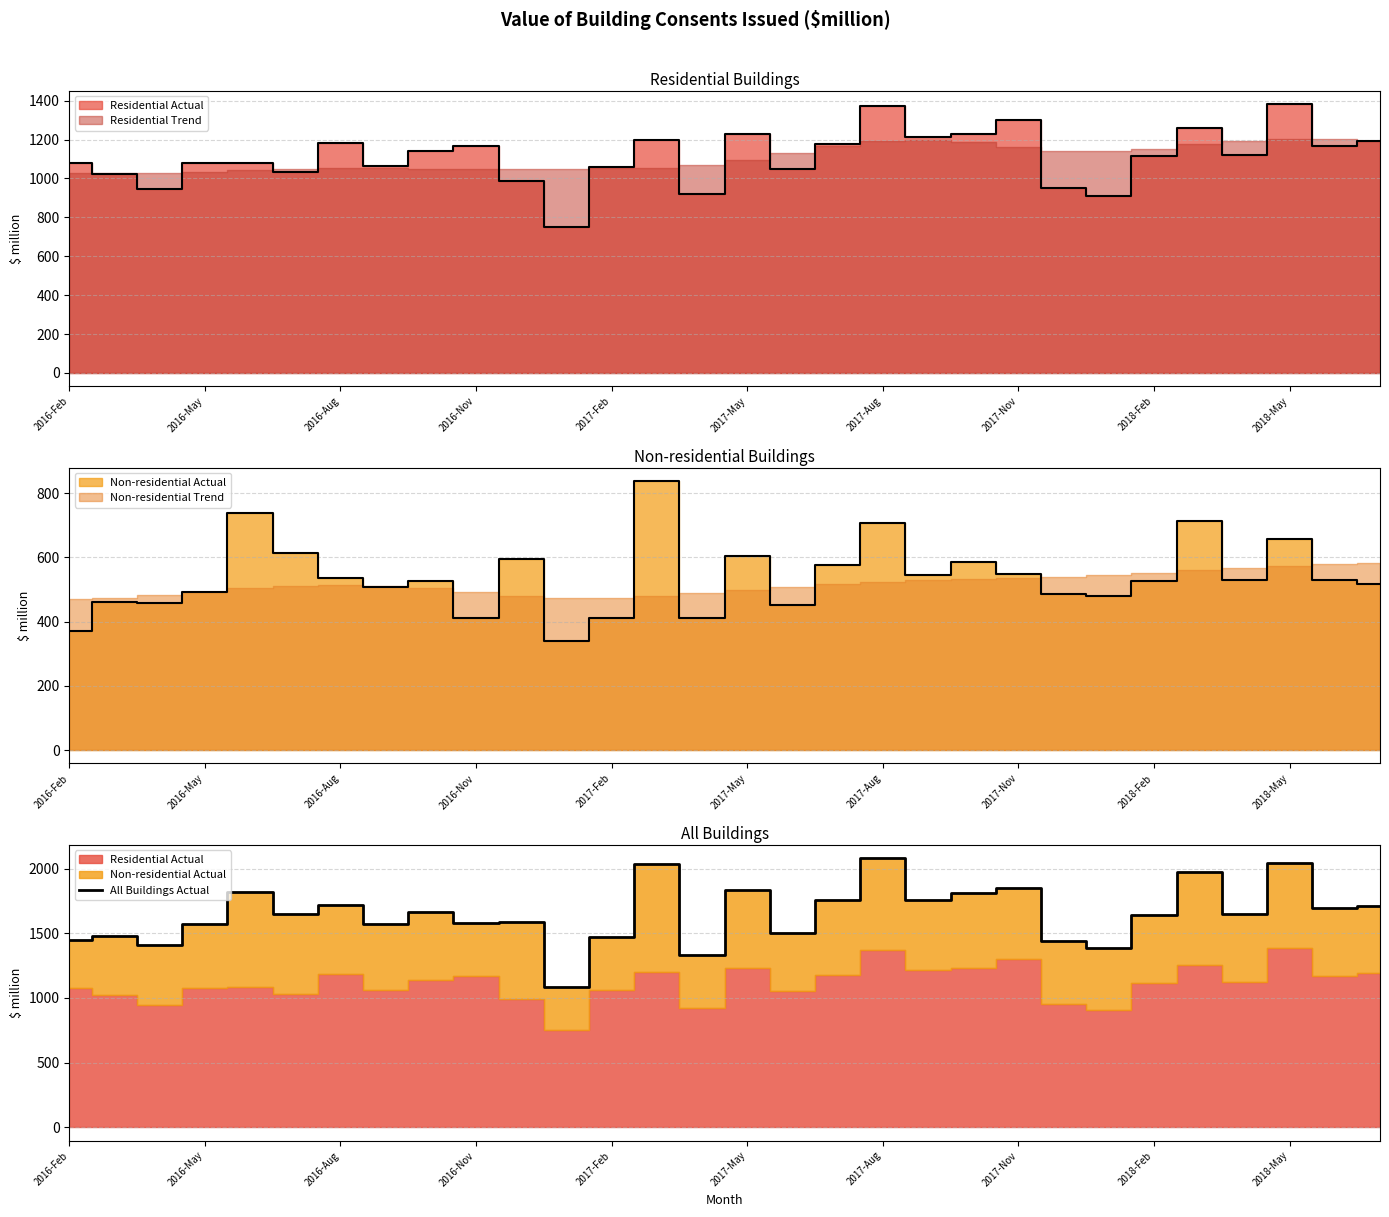

What is the sum of the values at 18 and 17?

3834